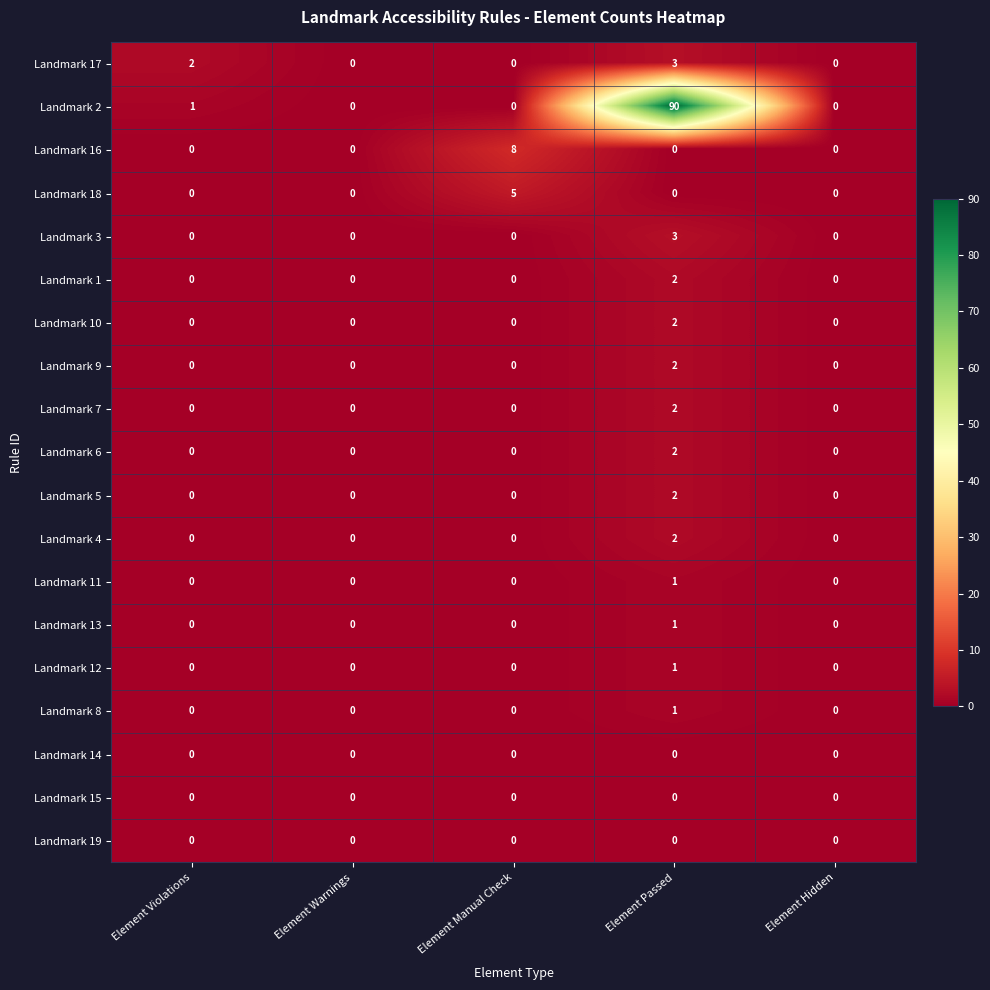

What is the greatest value displayed?

90